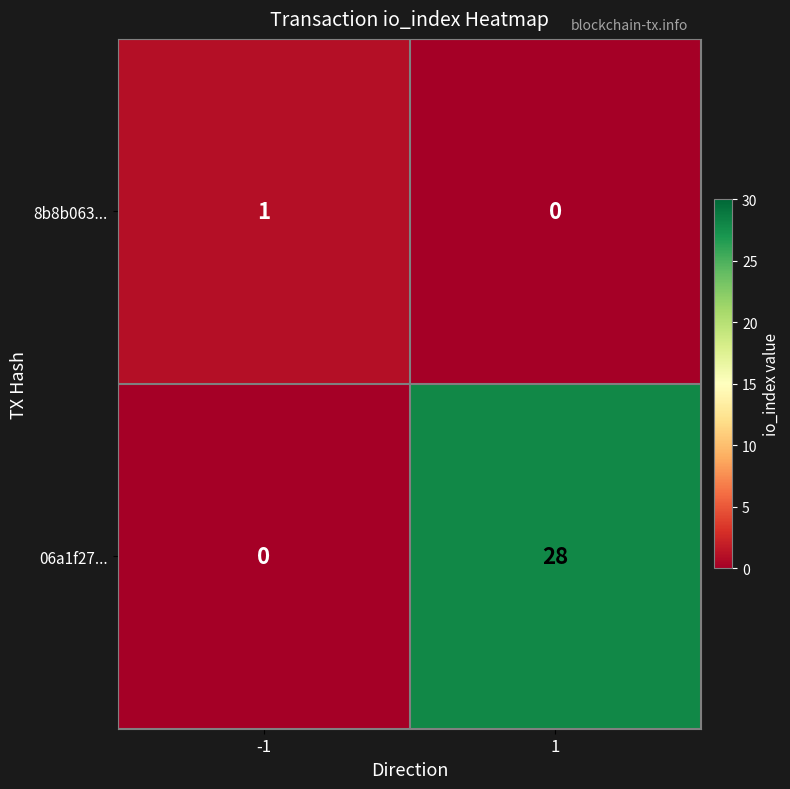

The 06a1f27... series shows 47 at 1. True or false?

False